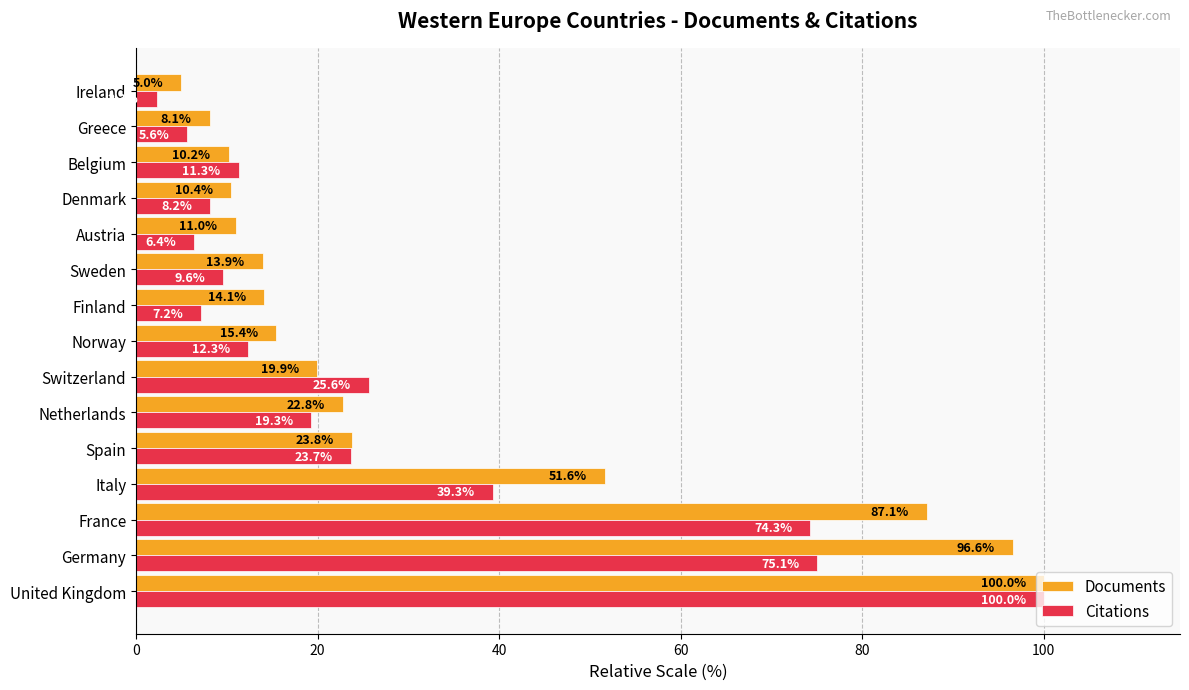

What is the maximum value shown in the chart?

100.0